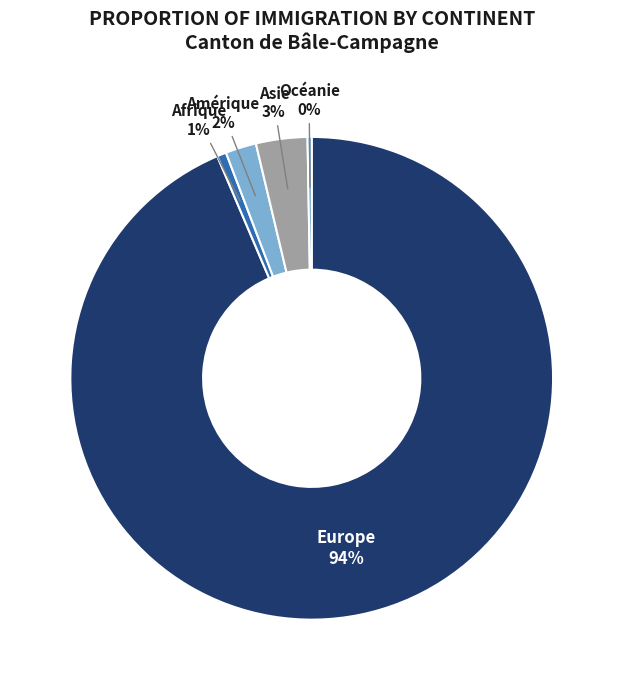

What is the largest slice in the pie chart?

Europe